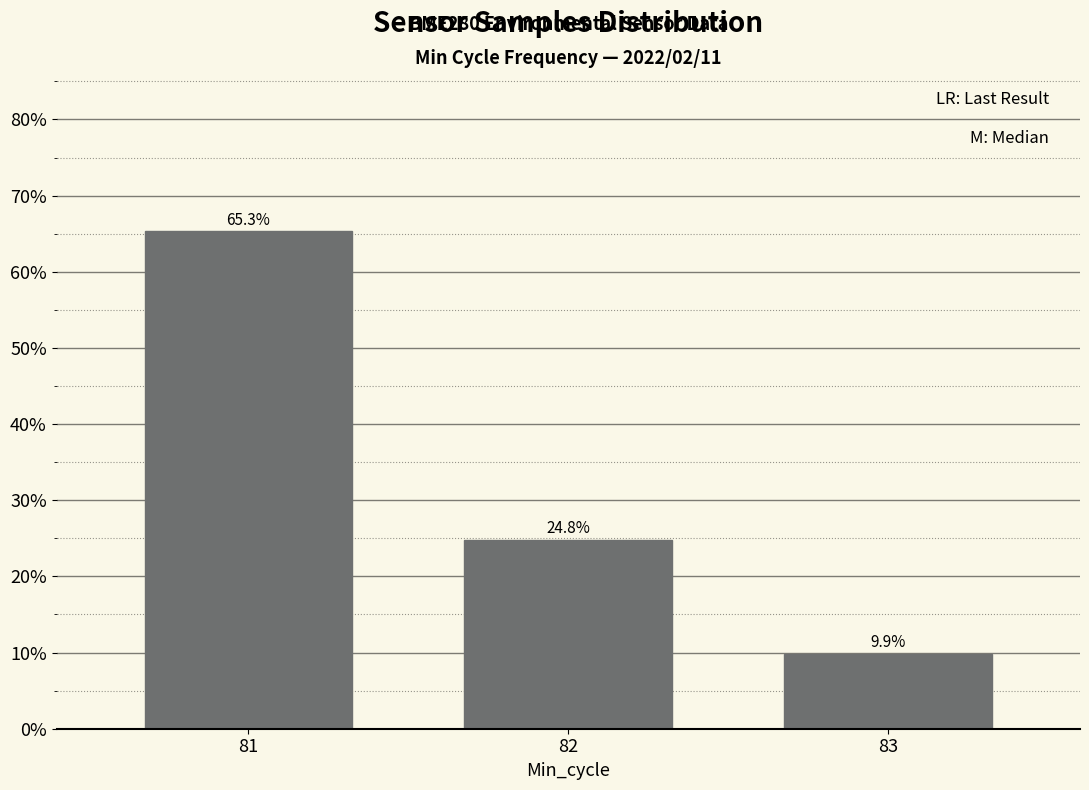

List the labels in order of value, smallest first.

83, 82, 81